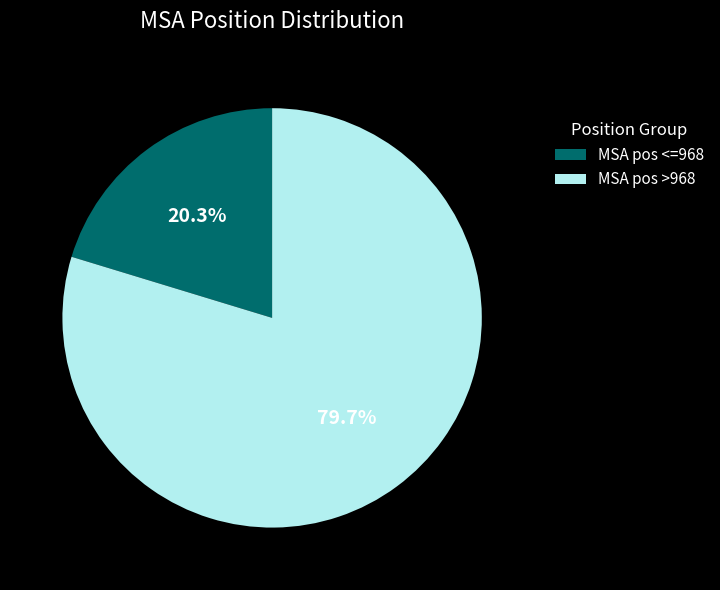

What is the total percentage of MSA pos >968 and MSA pos <=968?

100.0%